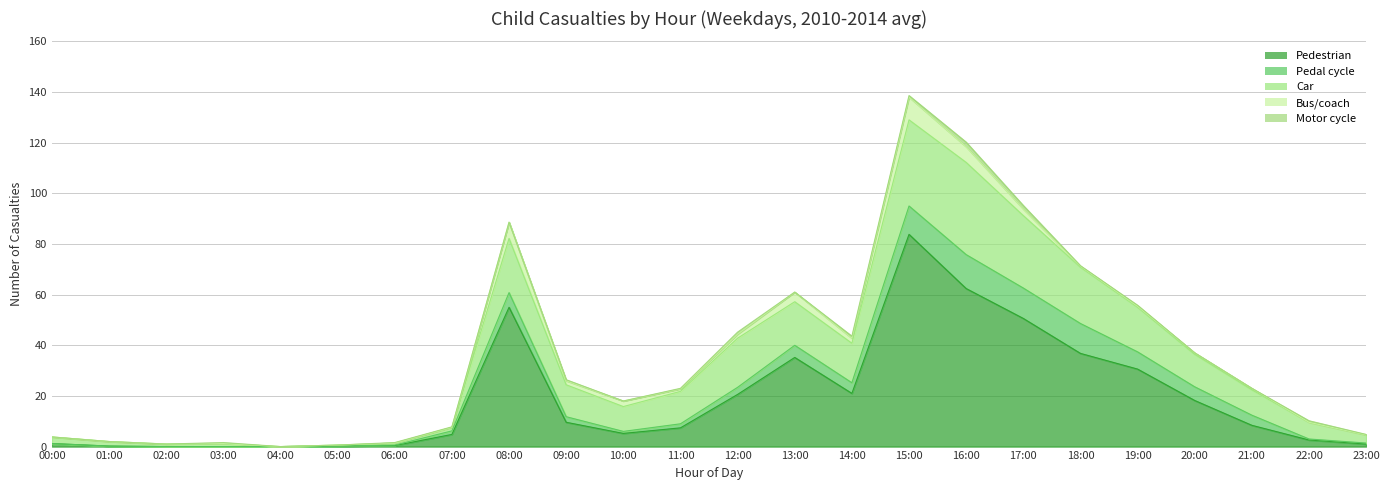

What is the sum of all Motor cycle values?

8.2